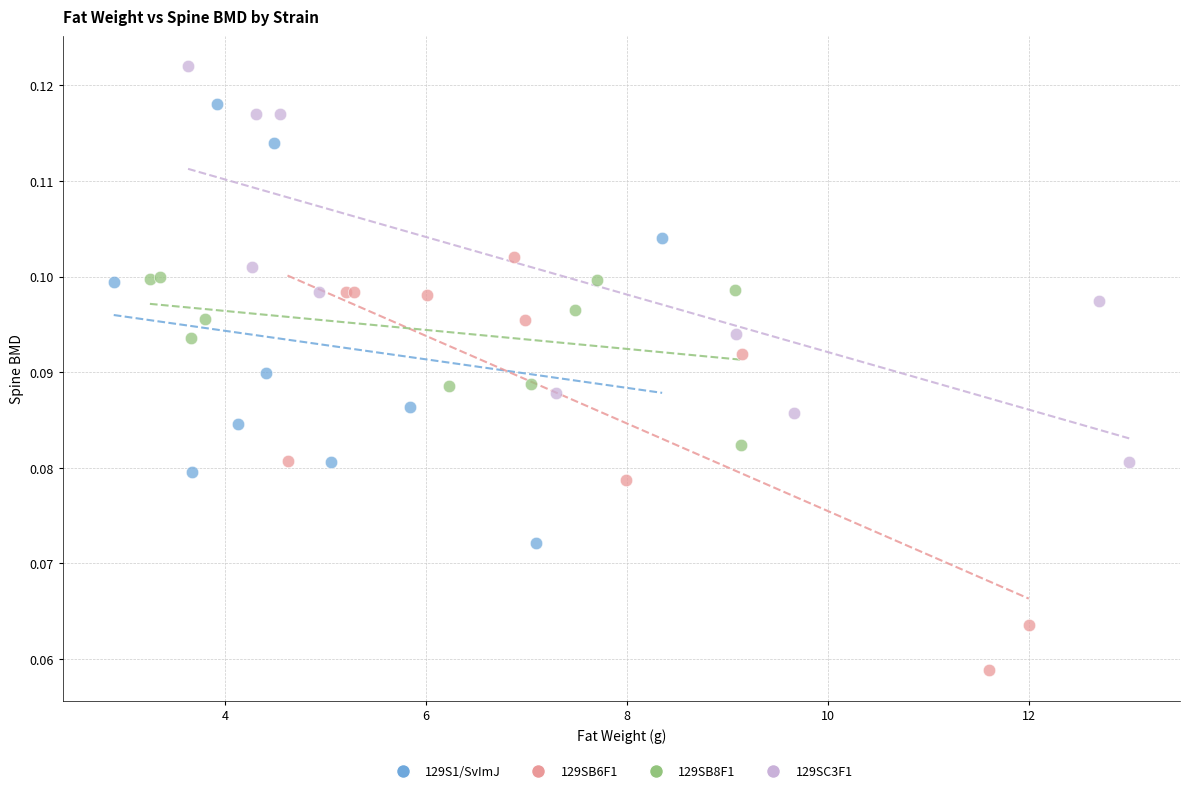

Which series has the largest Y range (max minus min)?

129S1/SvImJ